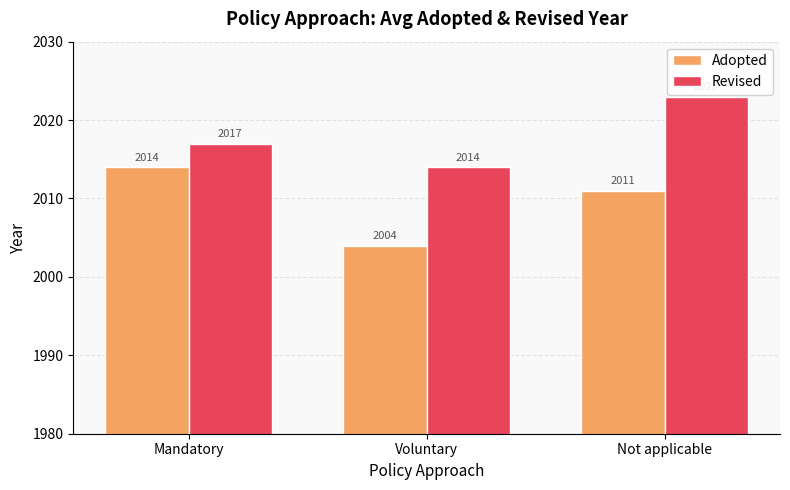

What is the difference between the Revised values at Voluntary and Mandatory?

3